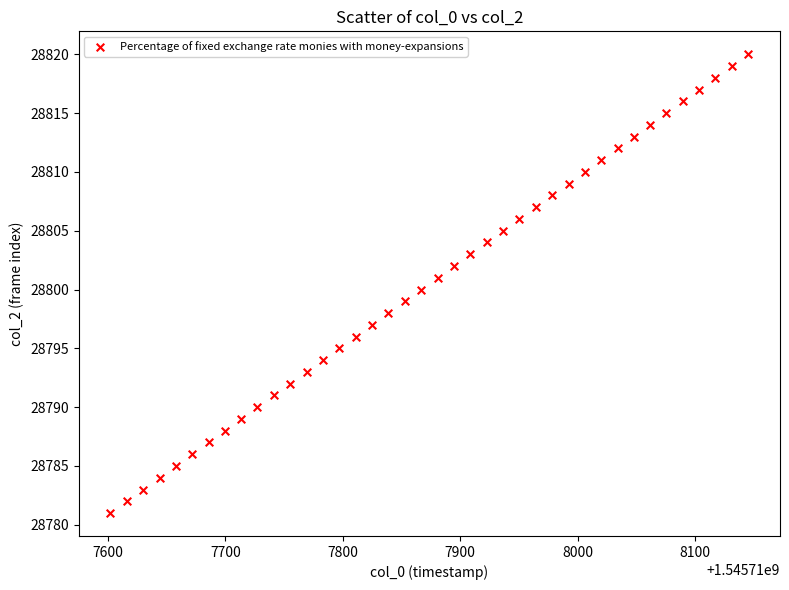

What is the range of Y values (max minus min)?

39